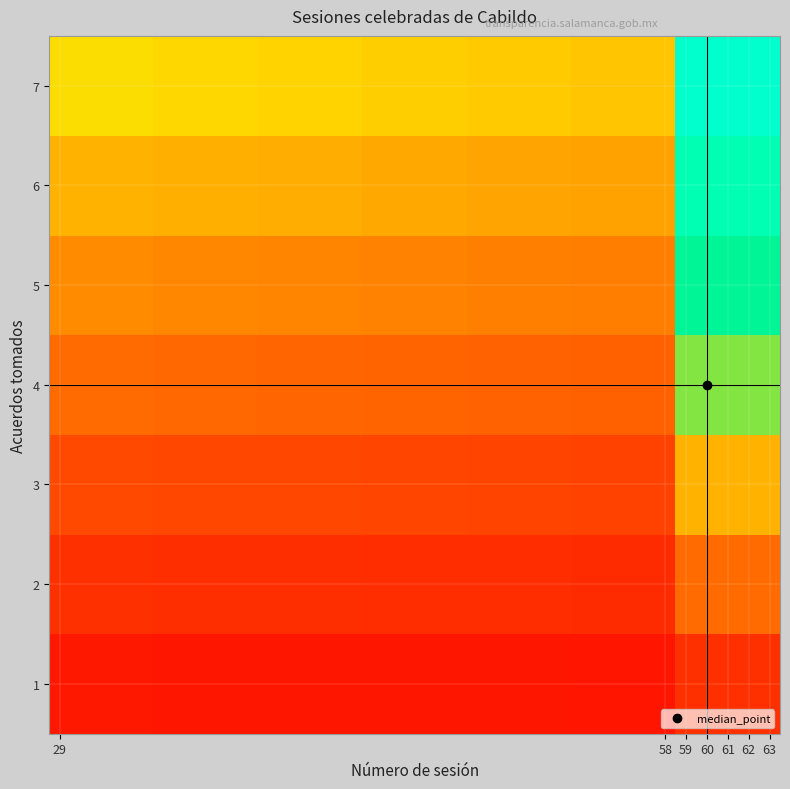

Reading left to right, transcribe all the data shown in this chart.

1: 0.0	0.0	0.0	0.0	0.0	0.0	0.0
2: 0.0	0.0	0.0	0.0	0.0	0.0	0.1
3: 0.1	0.1	0.1	0.0	0.0	0.0	0.1
4: 0.1	0.1	0.1	0.1	0.1	0.1	0.1
5: 0.1	0.1	0.1	0.1	0.1	0.1	0.2
6: 0.1	0.1	0.1	0.1	0.1	0.1	0.2
7: 0.1	0.1	0.1	0.1	0.1	0.1	0.2